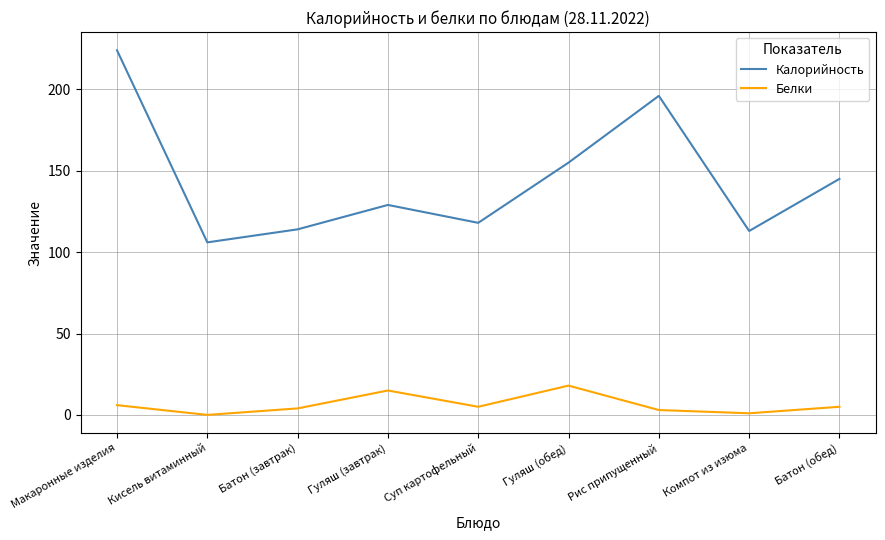

At which category does Белки reach its first local peak?

Гуляш (завтрак)